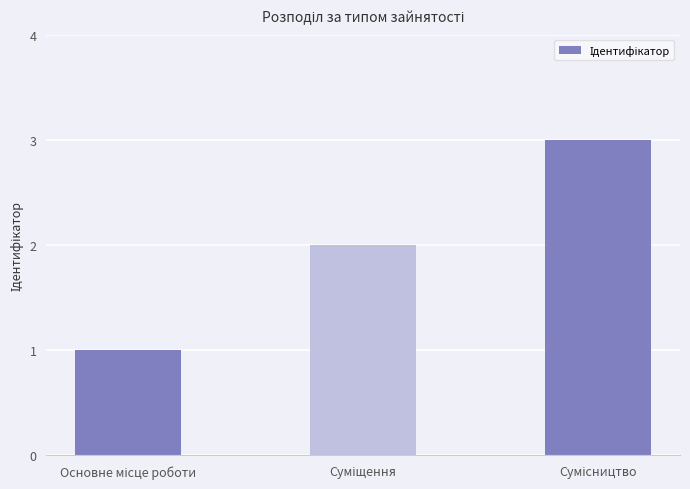

What is the greatest value displayed?

3